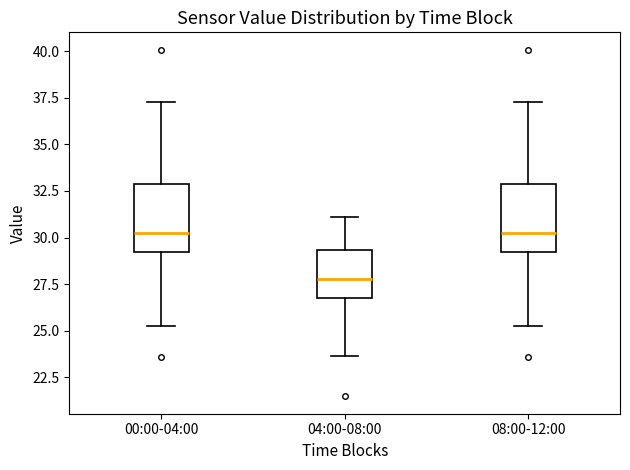

Which box's median line is the lowest?

04:00-08:00